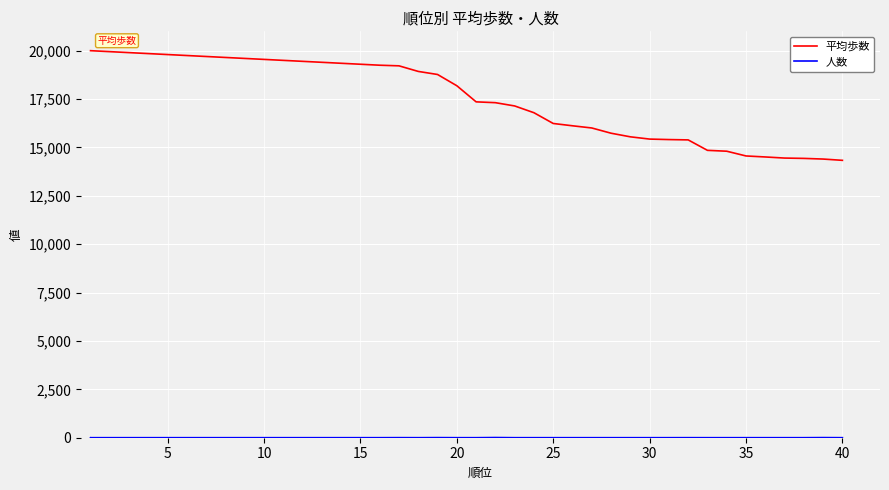

True or false: 平均歩数 has a value of 31414 at 10.

False